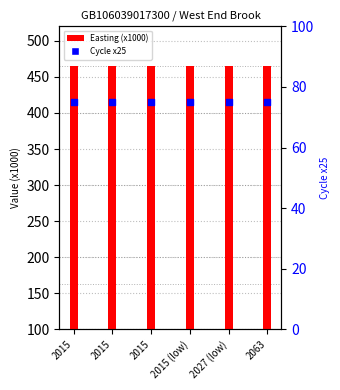

Which series has the widest spread of Y values?

Easting (x1000)